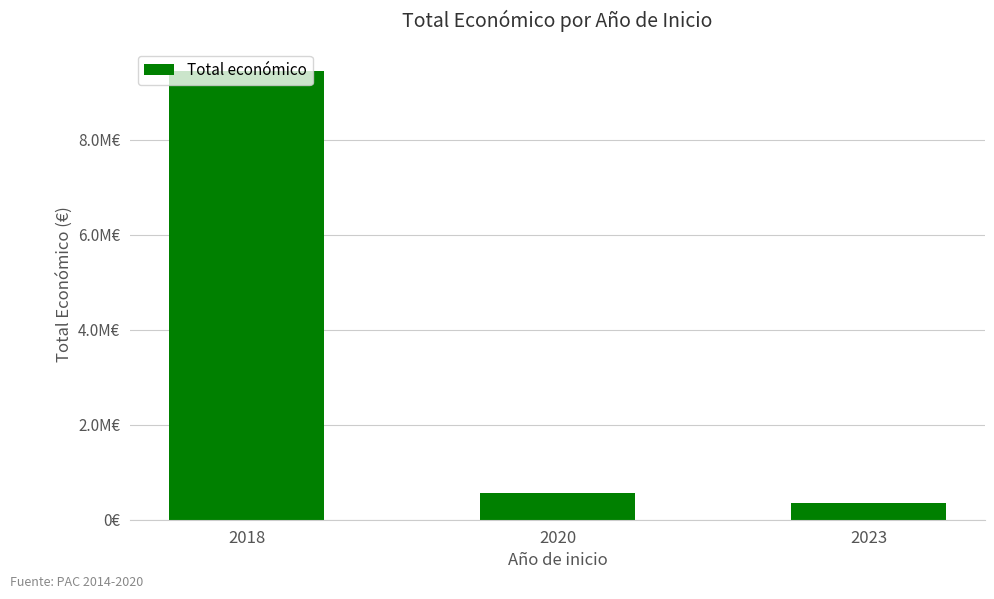

Are the bars horizontal?

No